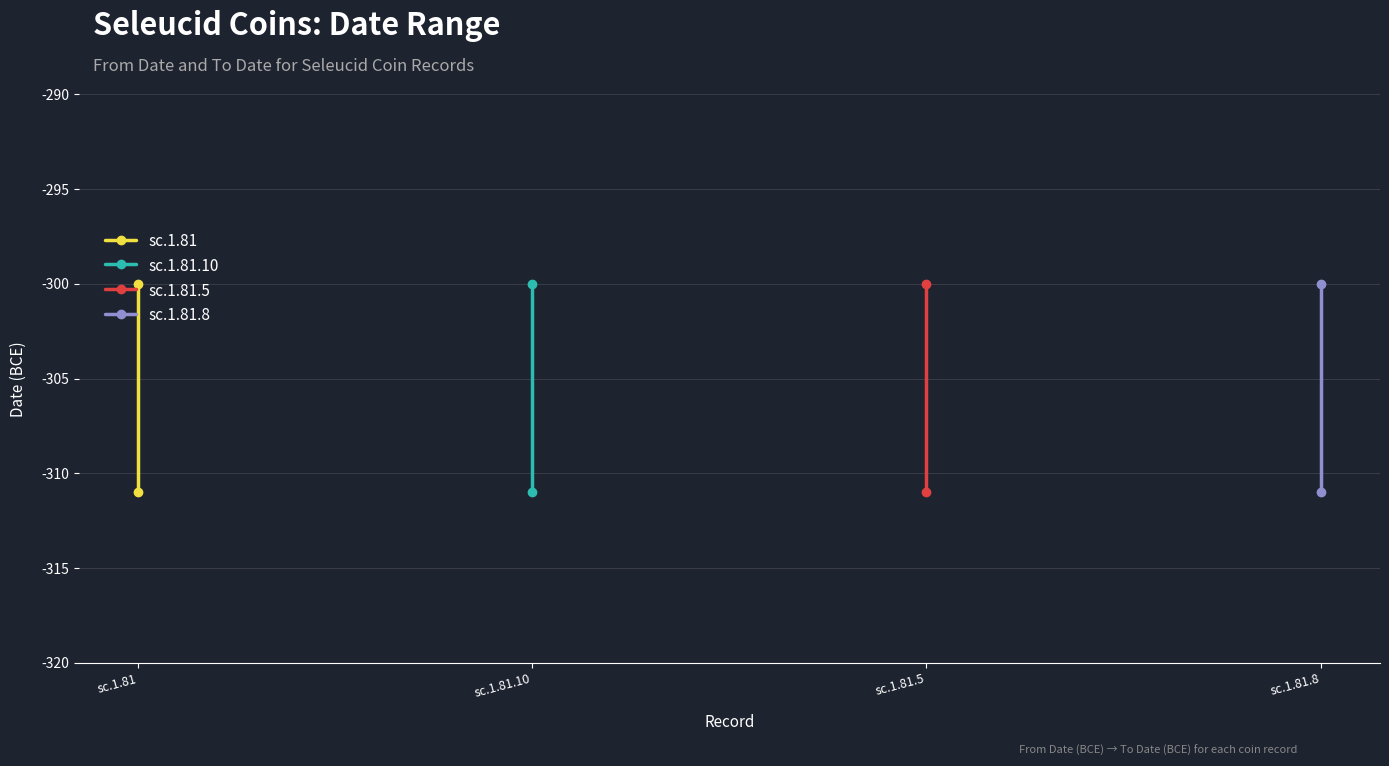

What is the smallest value displayed?

-311